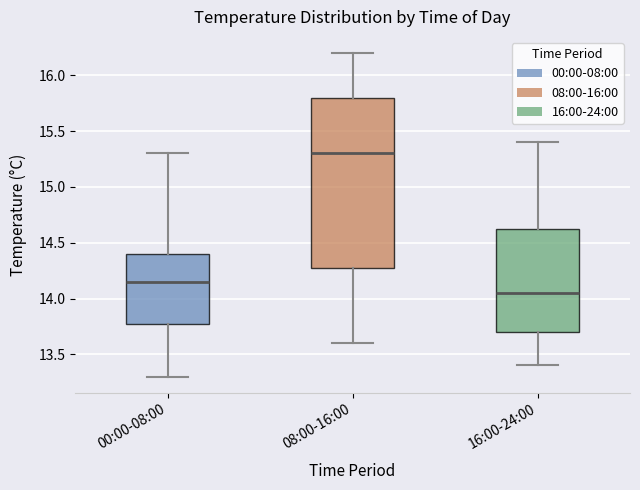

Reading left to right, transcribe this box plot: for each box, give where its median line is, the range the box spans, and where its two whiskers end, as read against the y-axis. The values are not printed on the chart, so give them approximately, as read against the axis.

00:00-08:00: median 14.15, box 13.80 to 14.40, whiskers 13.30 to 15.30
08:00-16:00: median 15.30, box 14.30 to 15.80, whiskers 13.60 to 16.20
16:00-24:00: median 14.05, box 13.70 to 14.65, whiskers 13.40 to 15.40